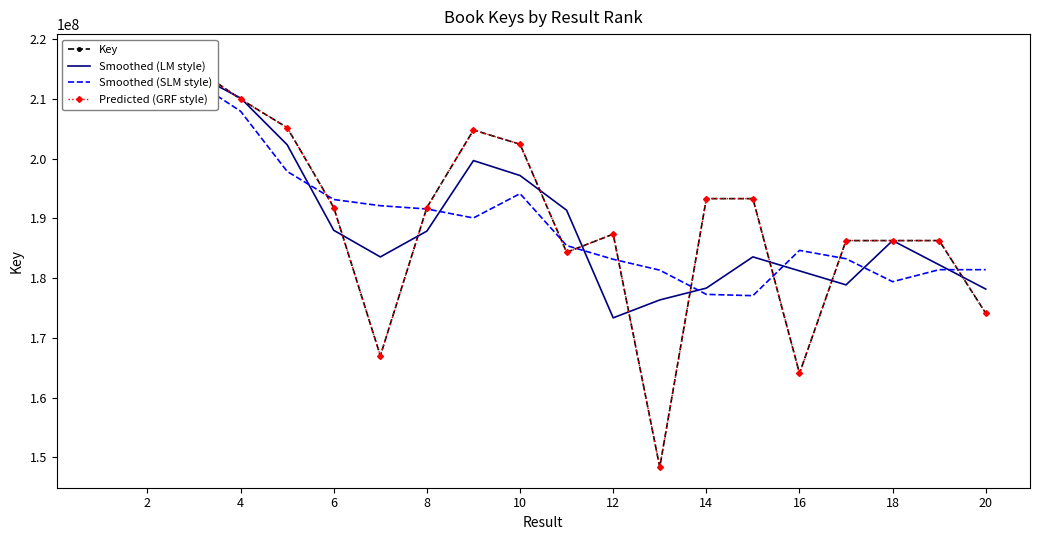

How many times do Predicted (GRF style) and Smoothed (SLM style) cross each other?

9